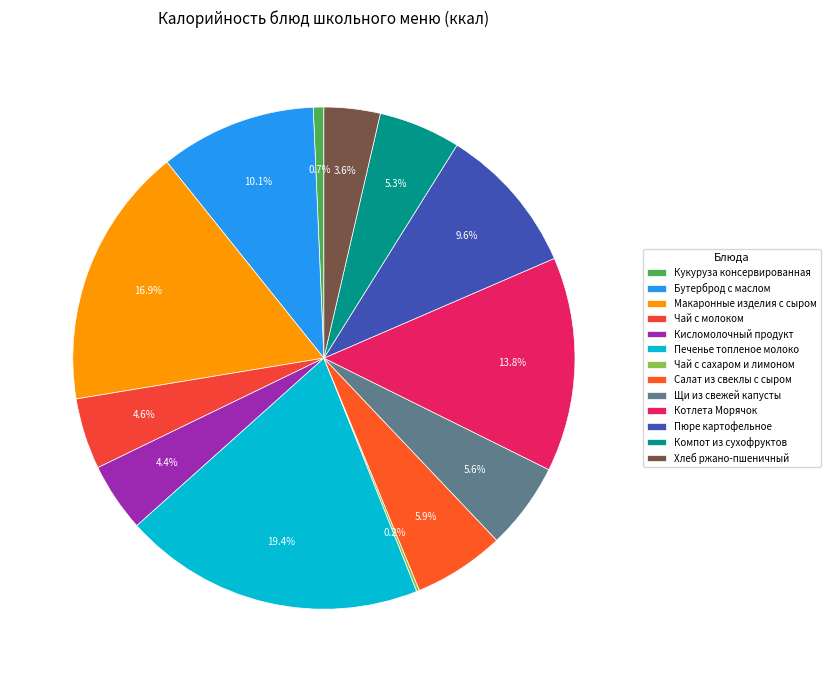

To the nearest percent, what portion does Чай с молоком represent?

5%